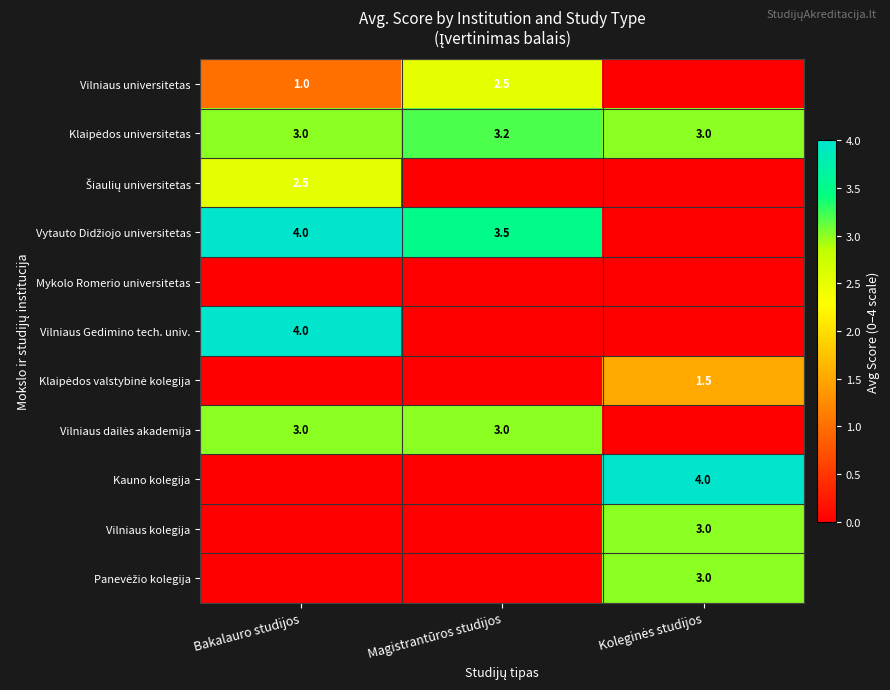

Is it true that Vilniaus universitetas equals 1.0 at Bakalauro studijos?

True